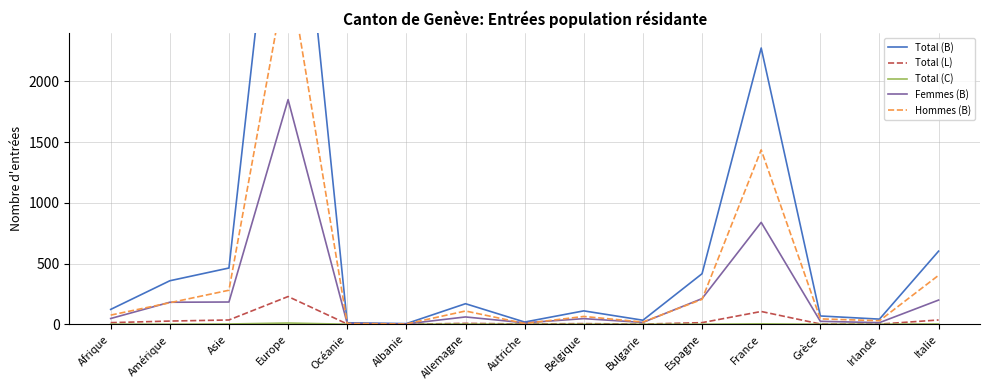

True or false: Hommes (B) has more than 2 interior local peaks.

True